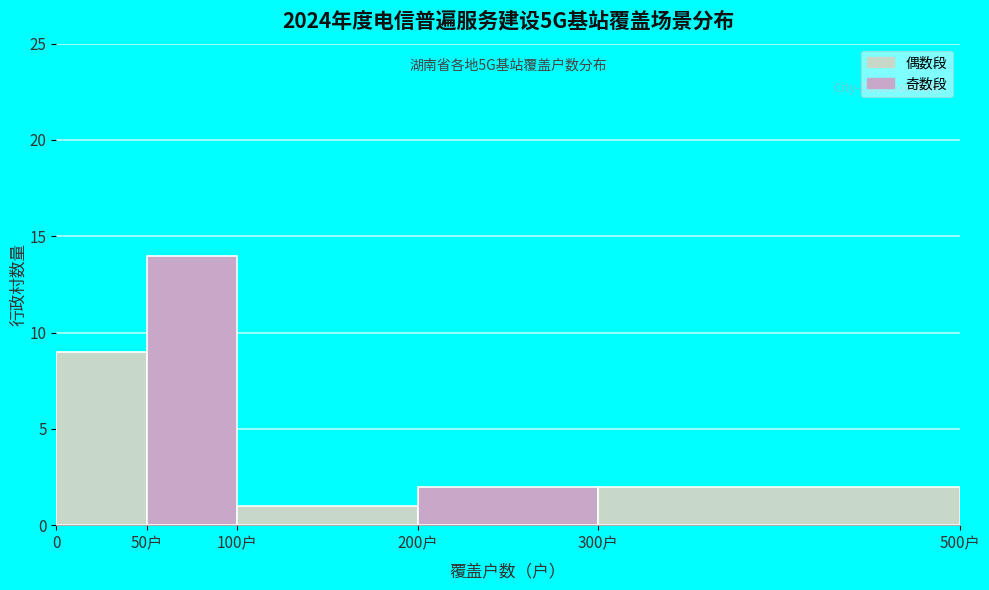

Reading left to right, what are all the values shown in this chart?

9	14	1	2	2